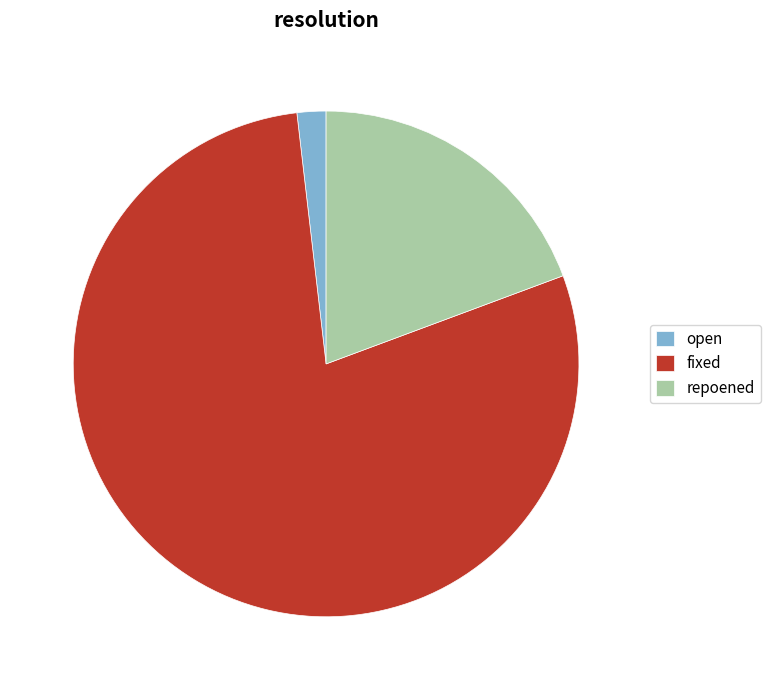

How many segments does this pie chart have?

3